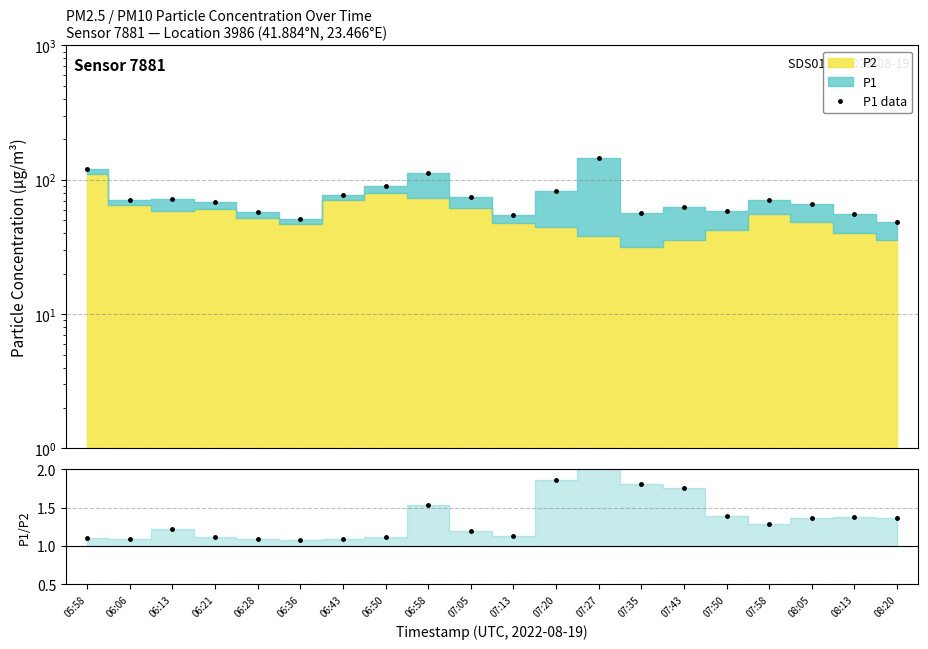

Which category has the highest value in the P1/P2 series?

07:27